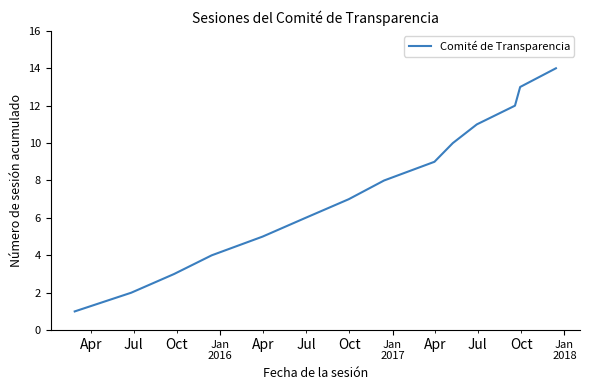

What is the maximum value shown in the chart?

14